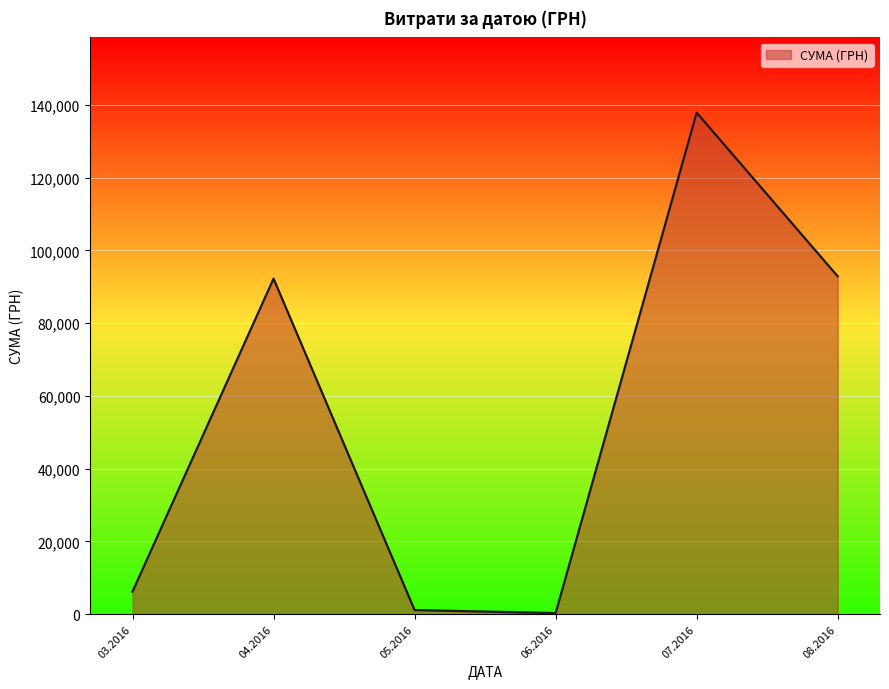

The value at 03.2016 is 6218.4. True or false?

True